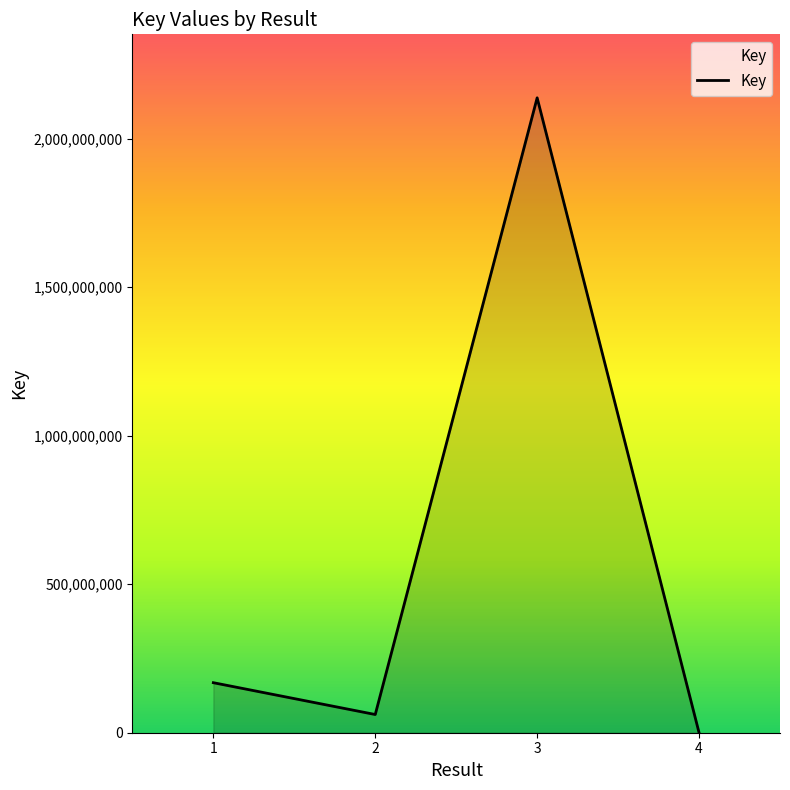

Rank the categories by value from highest to lowest.

3, 1, 2, 4